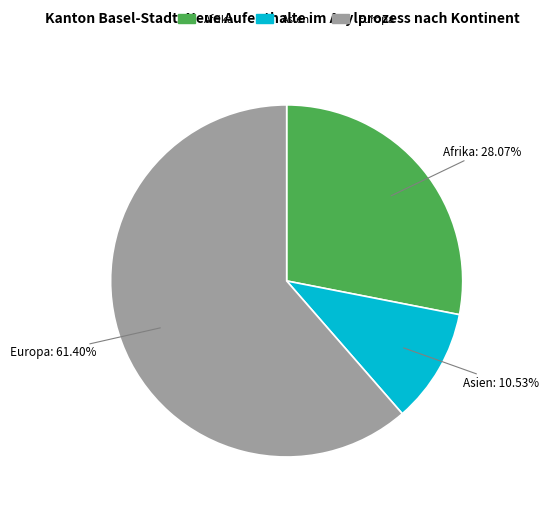

Is there any slice that represents more than half of the pie?

Yes